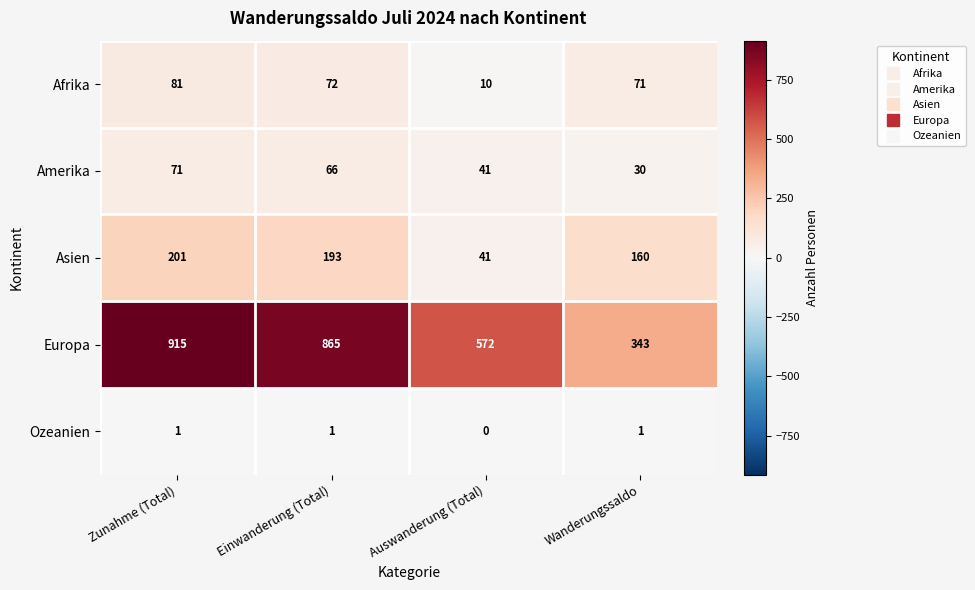

How many categories are shown in the chart?

4